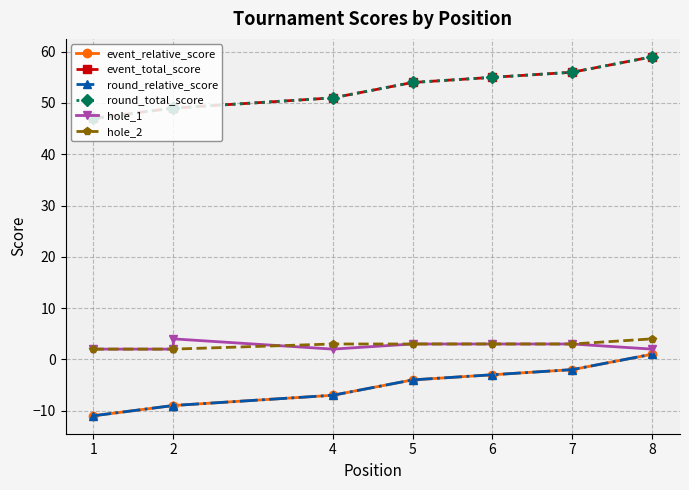

True or false: event_relative_score has more than 0 points higher than both neighbors.

False